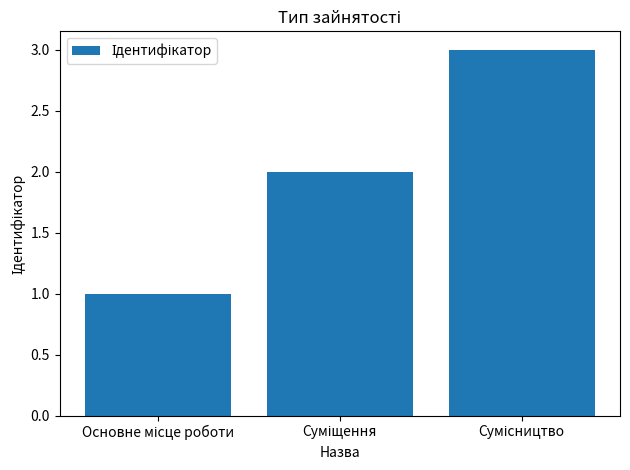

What is the sum of all values?

6